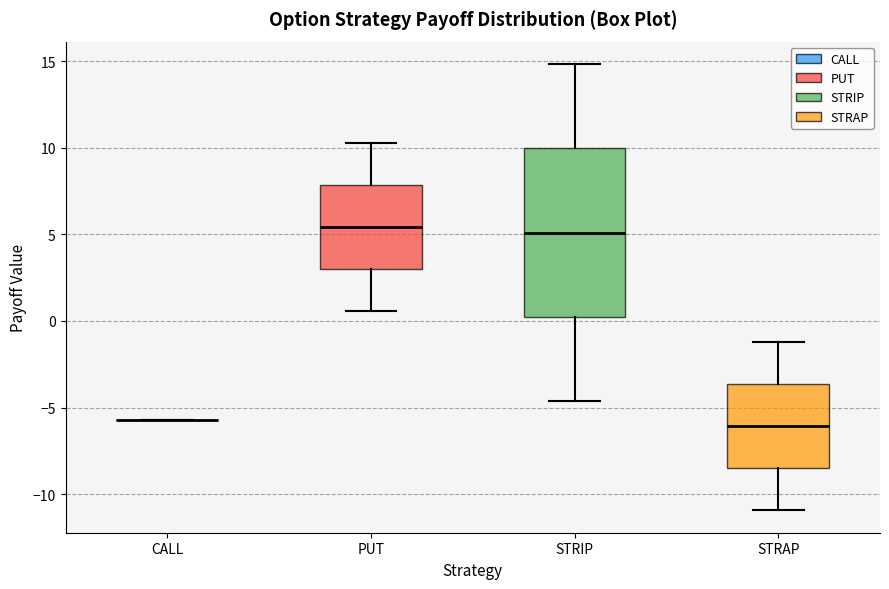

Where does the median line of the box for PUT sit on the y-axis? The values are not printed on the chart, so give them approximately, as read against the axis.

5.5